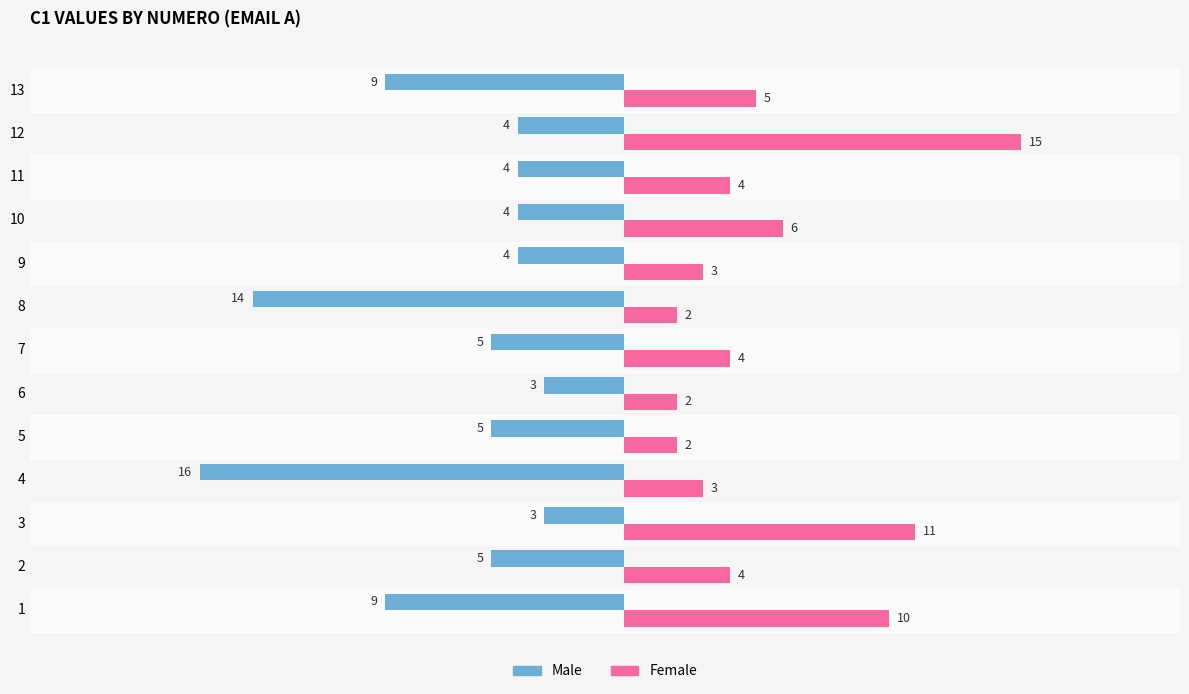

The value of Male at 5 is -2. True or false?

False